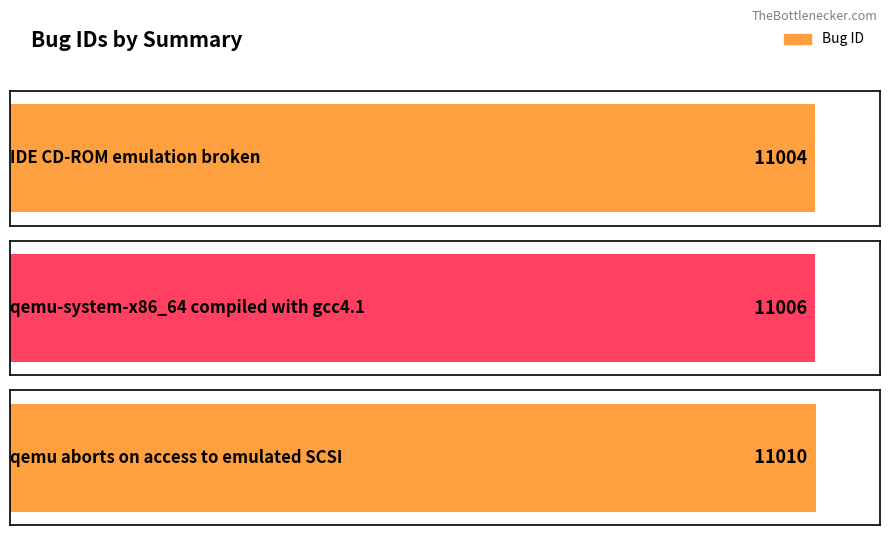

Is it true that the value at qemu-system-x86_64 compiled with gcc4.1 is 11006?

True